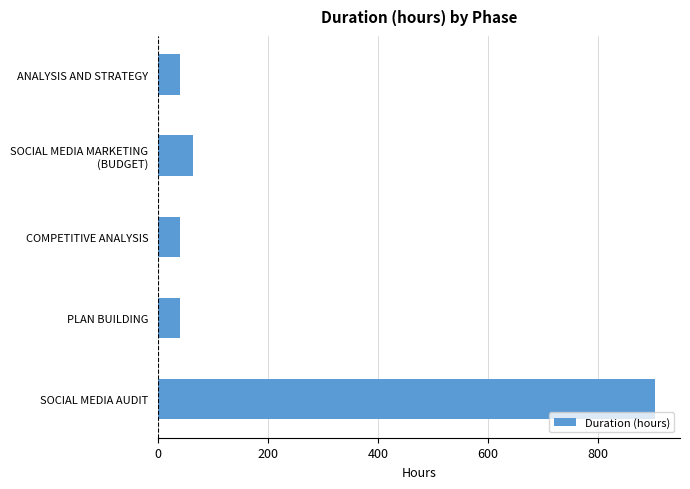

Reading top to bottom, transcribe all the data shown in this chart.

40	64	40	40	904